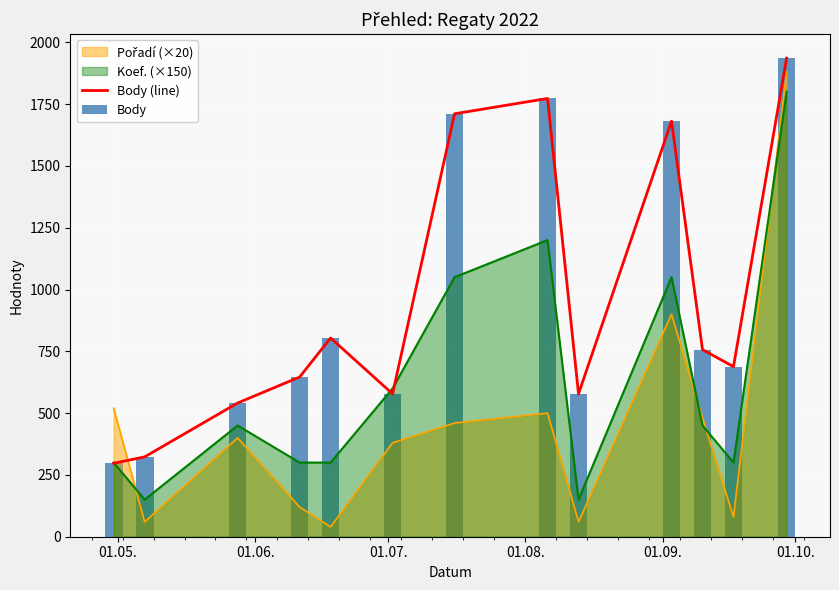

The value of Body (line) at 10 is 1043. True or false?

False